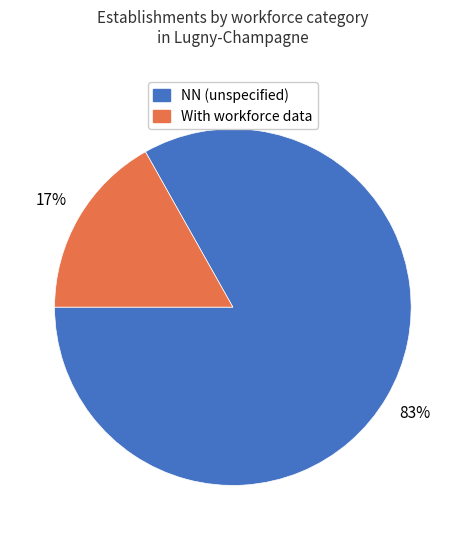

True or false: With workforce data accounts for 5% of the total.

False